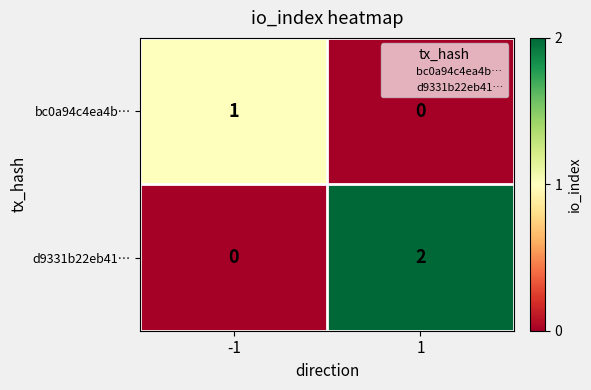

True or false: d9331b22eb41… has a value of 1 at -1.

False